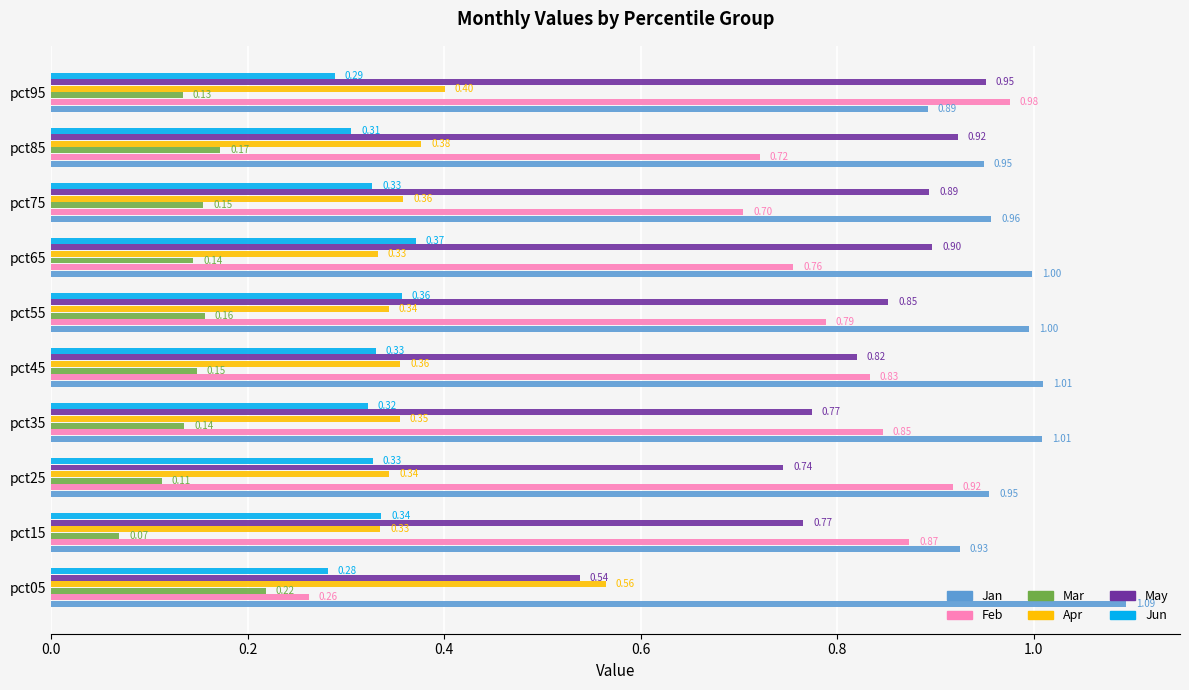

What is the sum of the May values at pct85 and pct15?

1.7